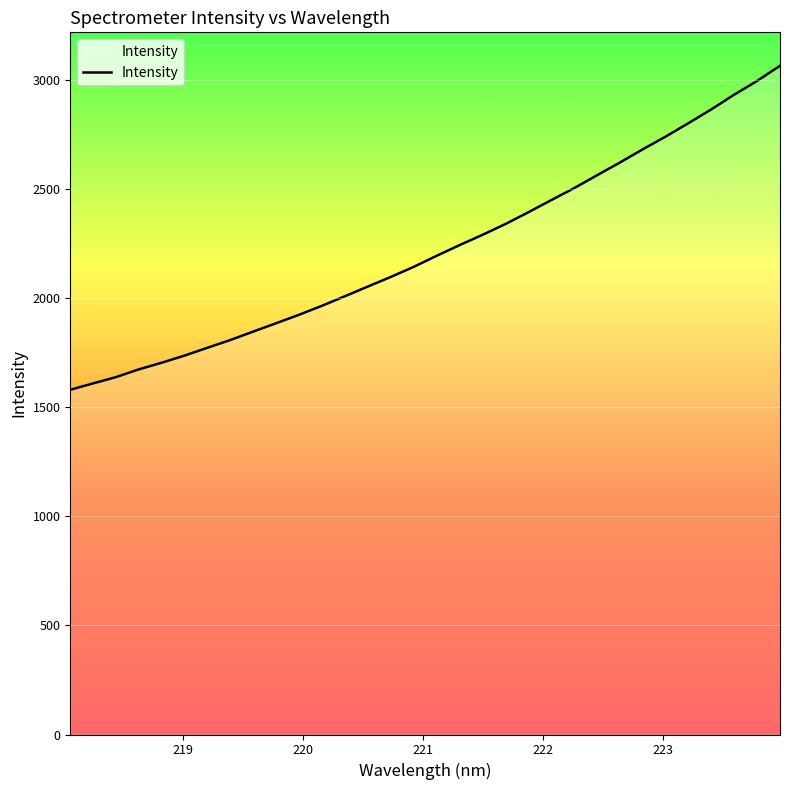

What is the smallest value displayed?

1579.1